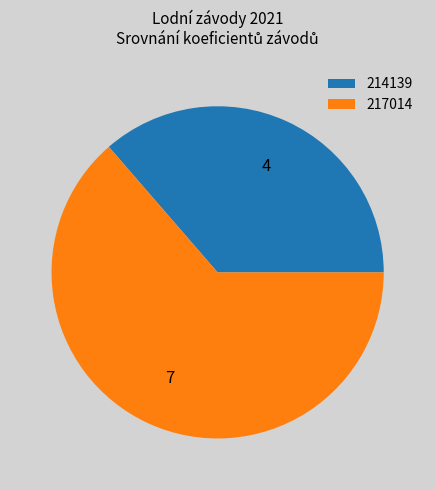

How many segments does this pie chart have?

2